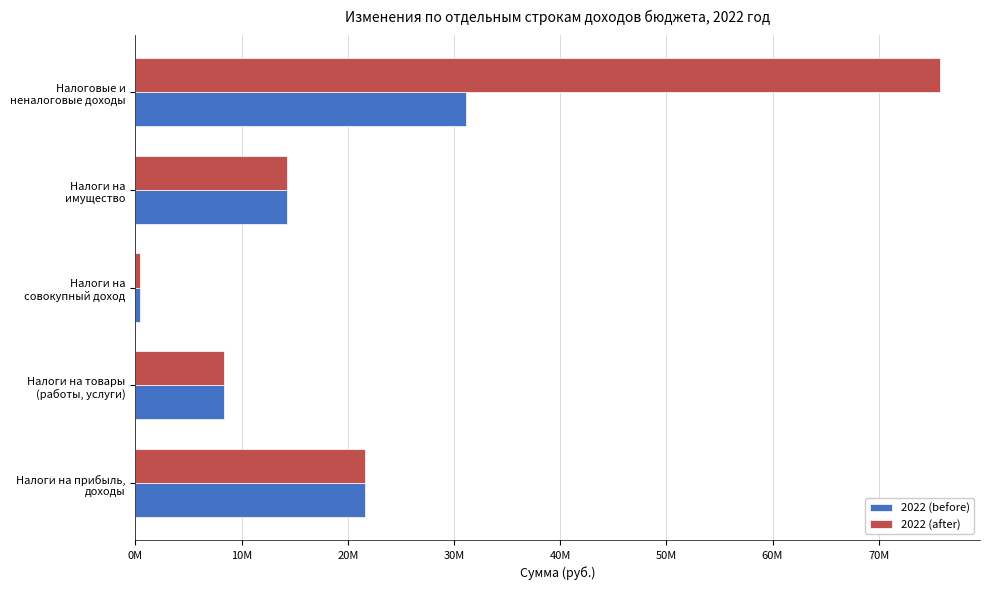

Which category has the lowest value across all series?

Налоги на
совокупный доход